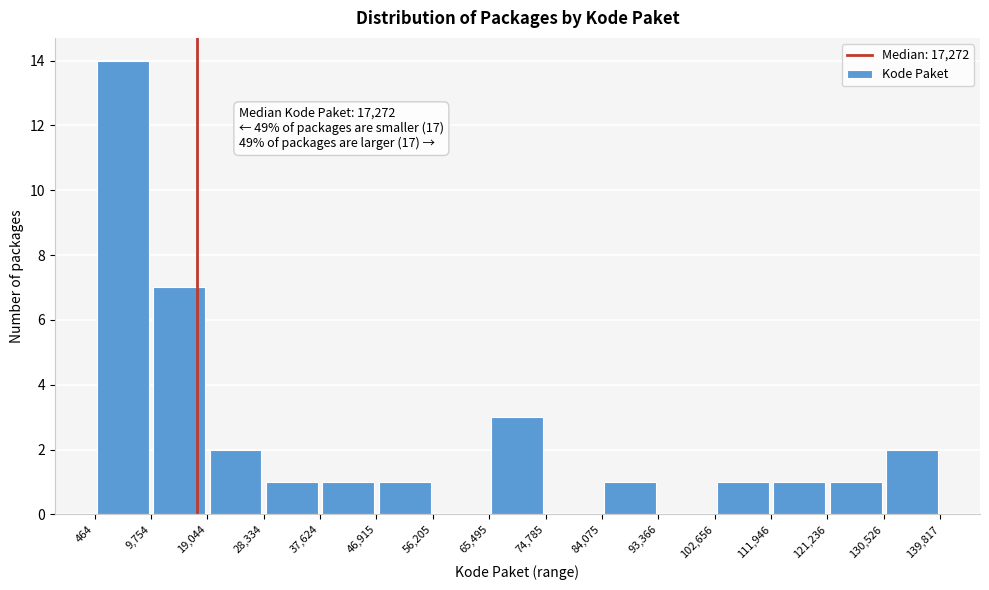

Over which range of the x-axis is the bar tallest?

464 to 9,754